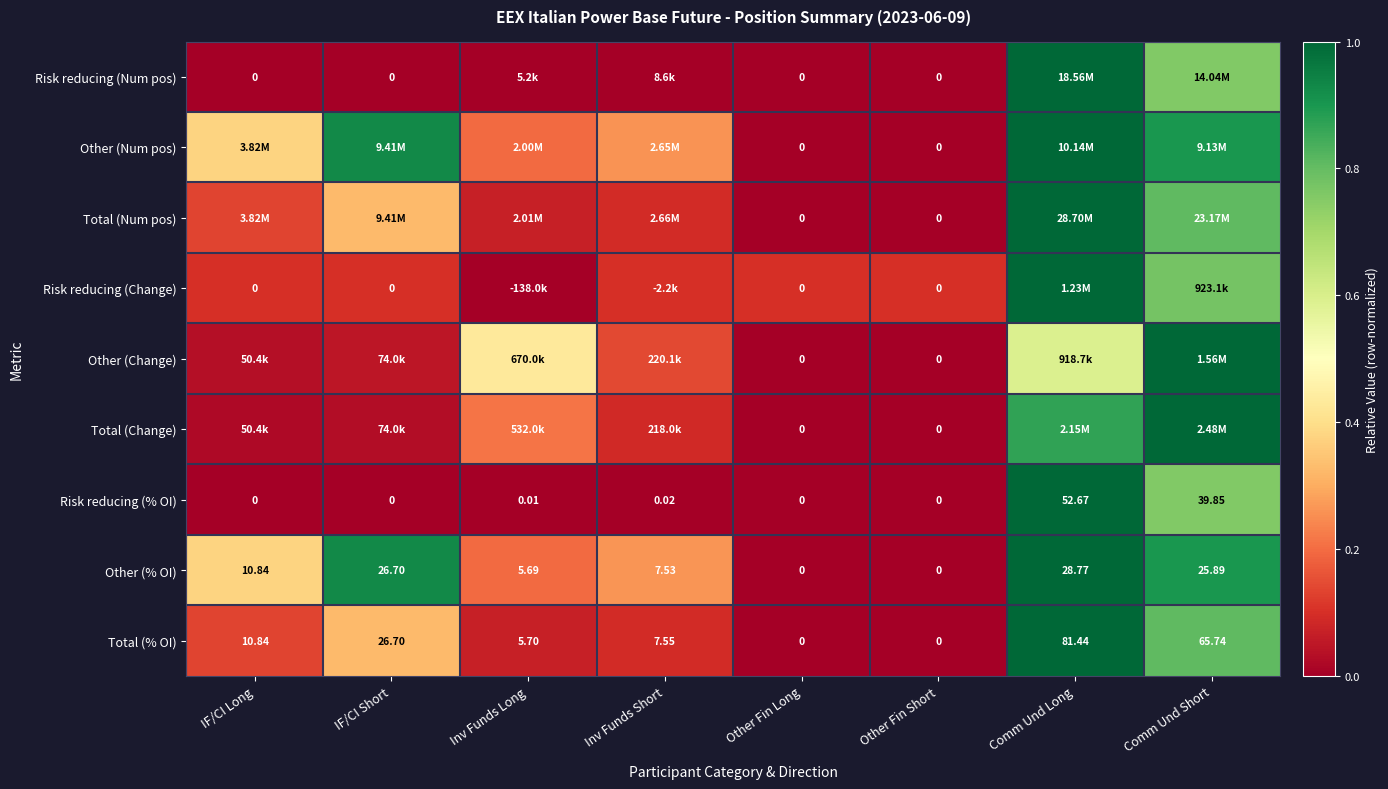

At which label is Risk reducing (% OI) closest to 26?

Comm Und Short